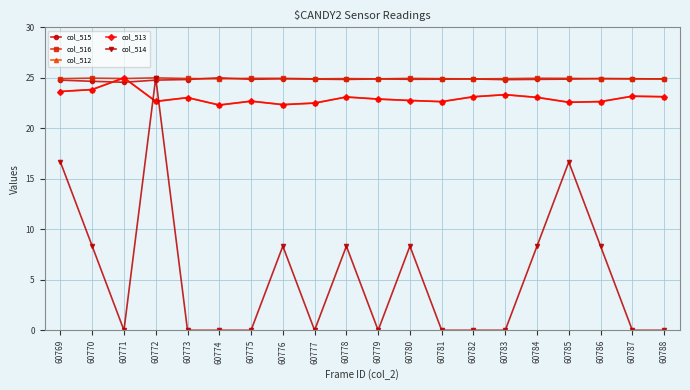

What is the greatest value displayed?

25.0